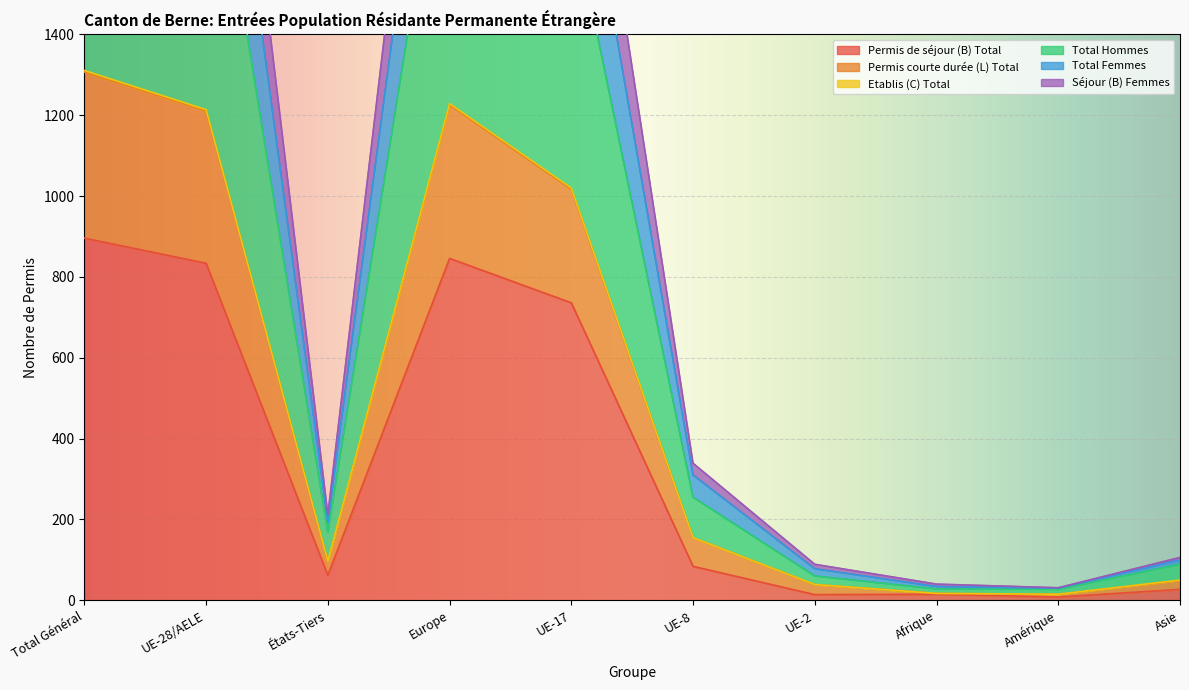

How many data points in Total Femmes are above 155?

4